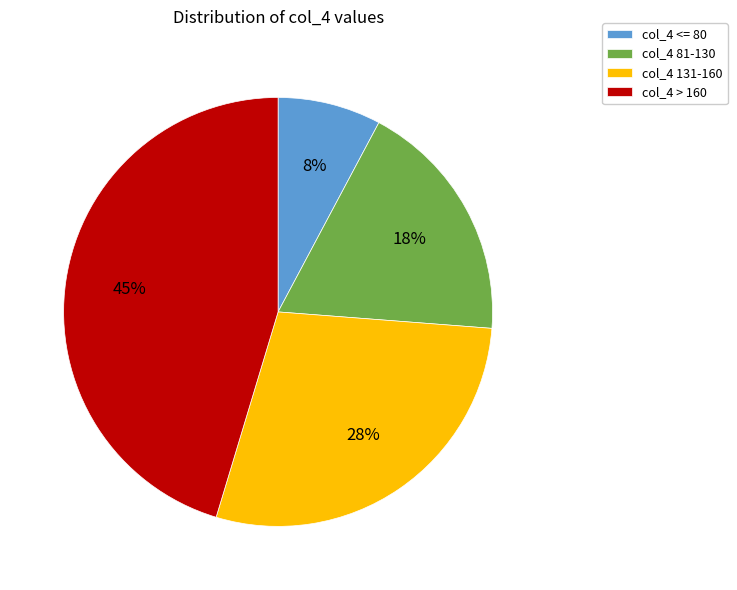

Does any single category account for the majority?

No